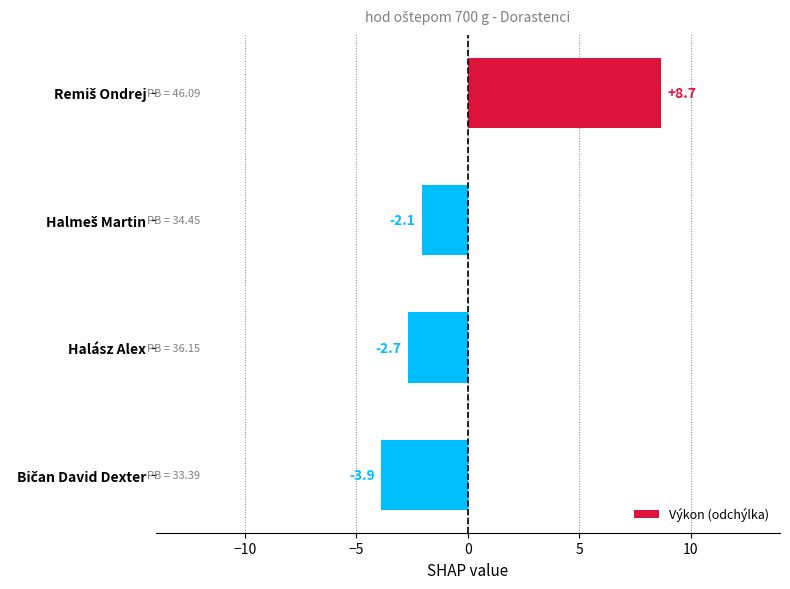

How many data points are less than -2?

3